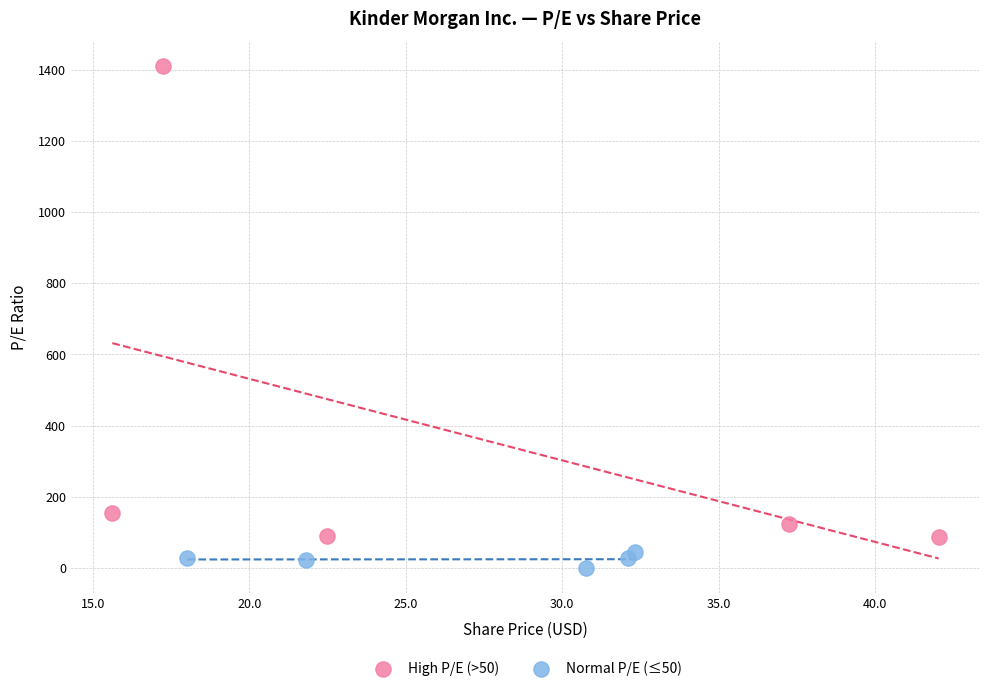

Which series contains the lowest Y value?

Normal P/E (≤50)